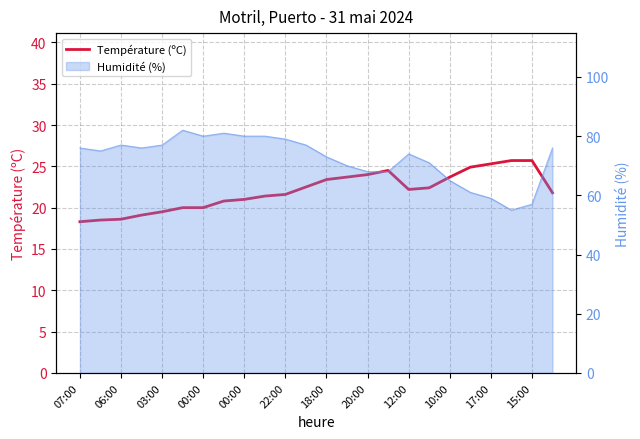

What is the difference between the second highest and second lowest values?

7.2